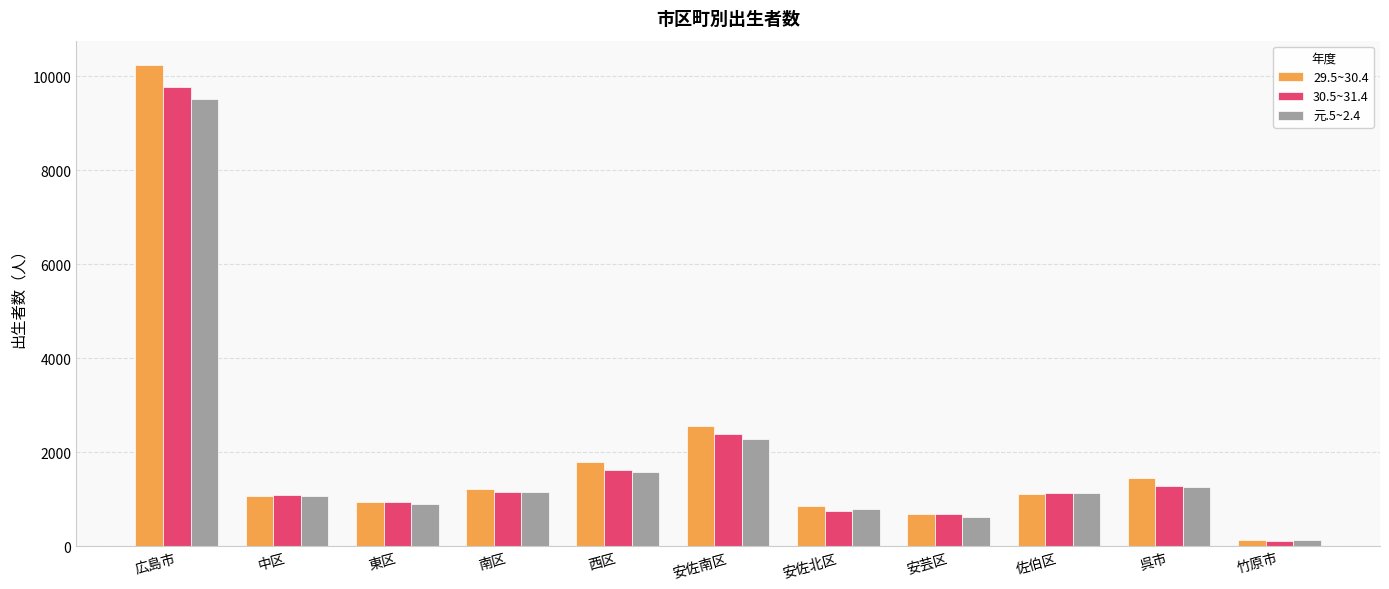

At which category is the sum across all series the highest?

広島市